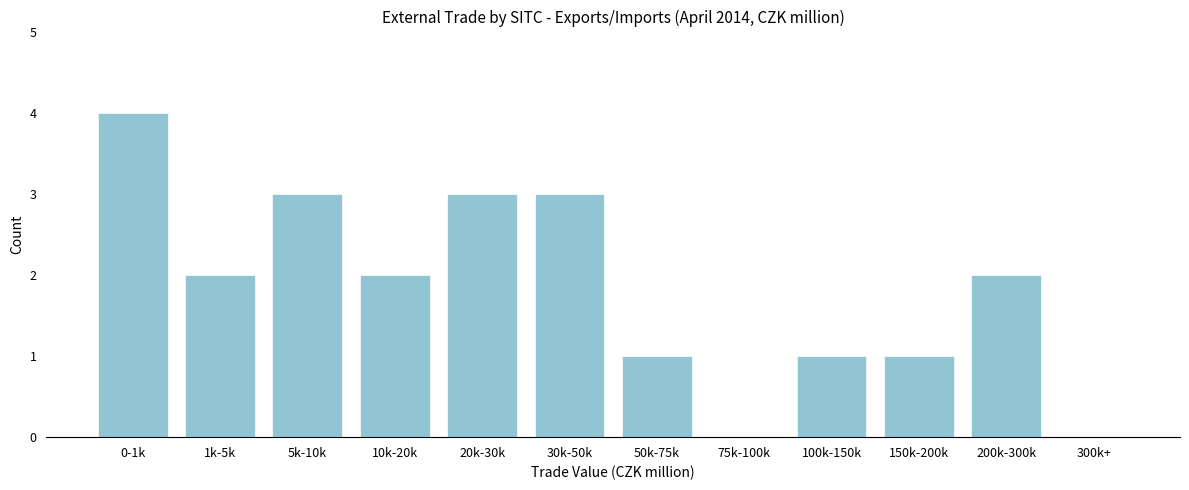

Reading left to right, what are all the values shown in this chart?

0-1k=4	1k-5k=2	5k-10k=3	10k-20k=2	20k-30k=3	30k-50k=3	50k-75k=1	75k-100k=0	100k-150k=1	150k-200k=1	200k-300k=2	300k+=0